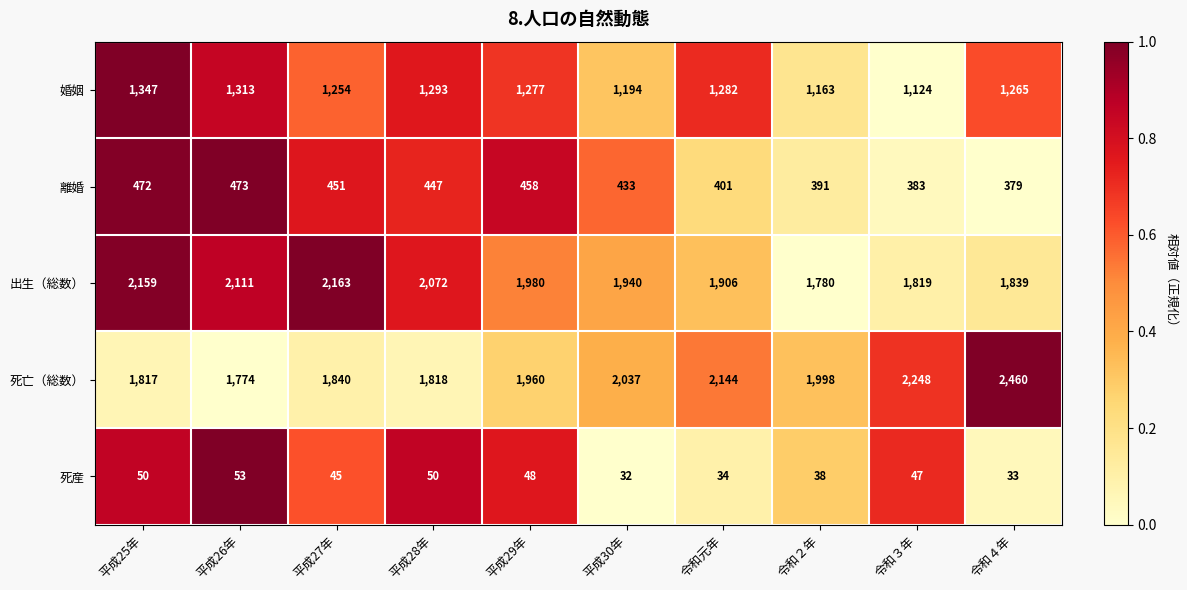

List the series in order of their peak value, lowest first.

死産, 離婚, 婚姻, 出生（総数）, 死亡（総数）